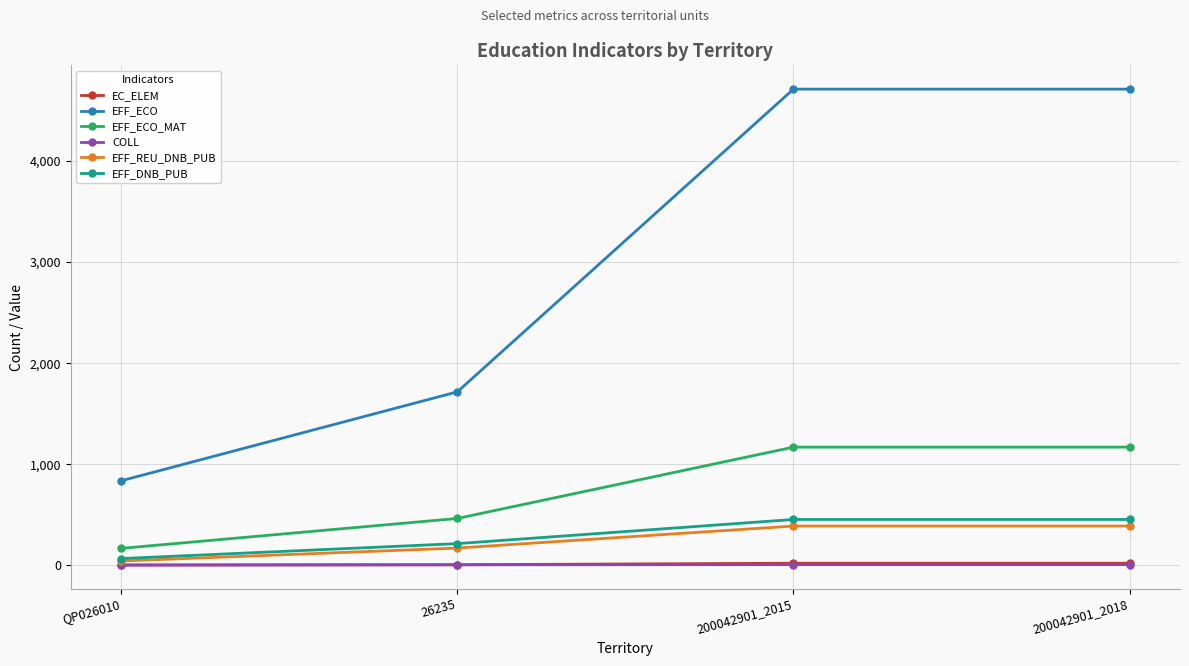

What position from the left is 26235?

2